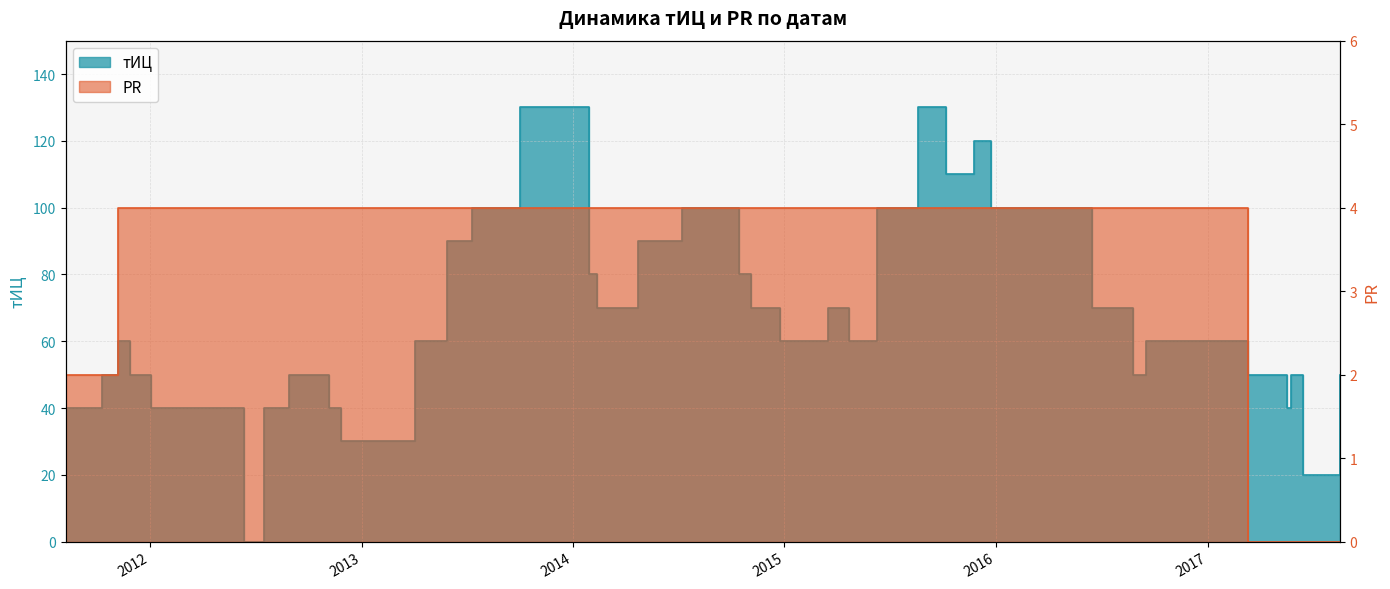

After their last crossing, which series has the higher values: тИЦ or PR?

тИЦ